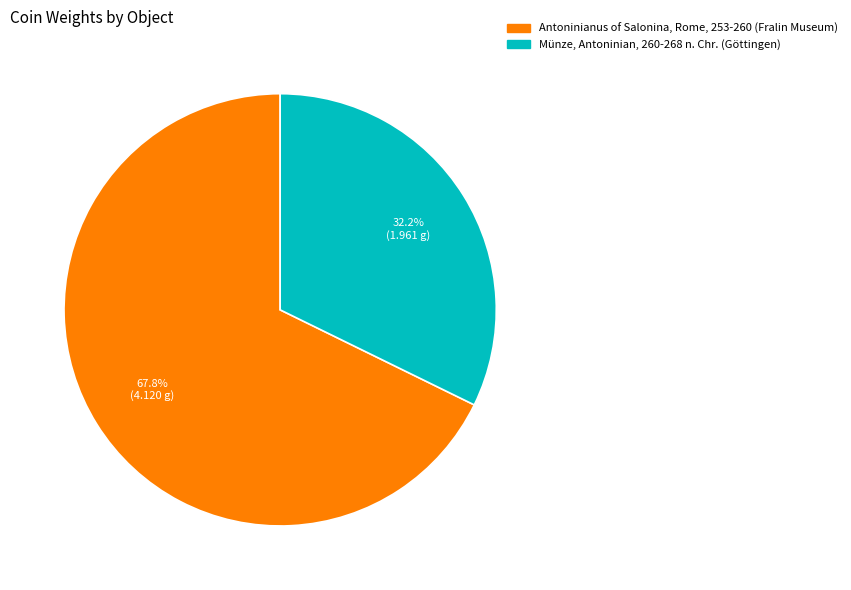

Combined, what portion of the pie is Antoninianus of Salonina, Rome, 253-260 (Fralin Museum) and Münze, Antoninian, 260-268 n. Chr. (Göttingen)?

100.0%